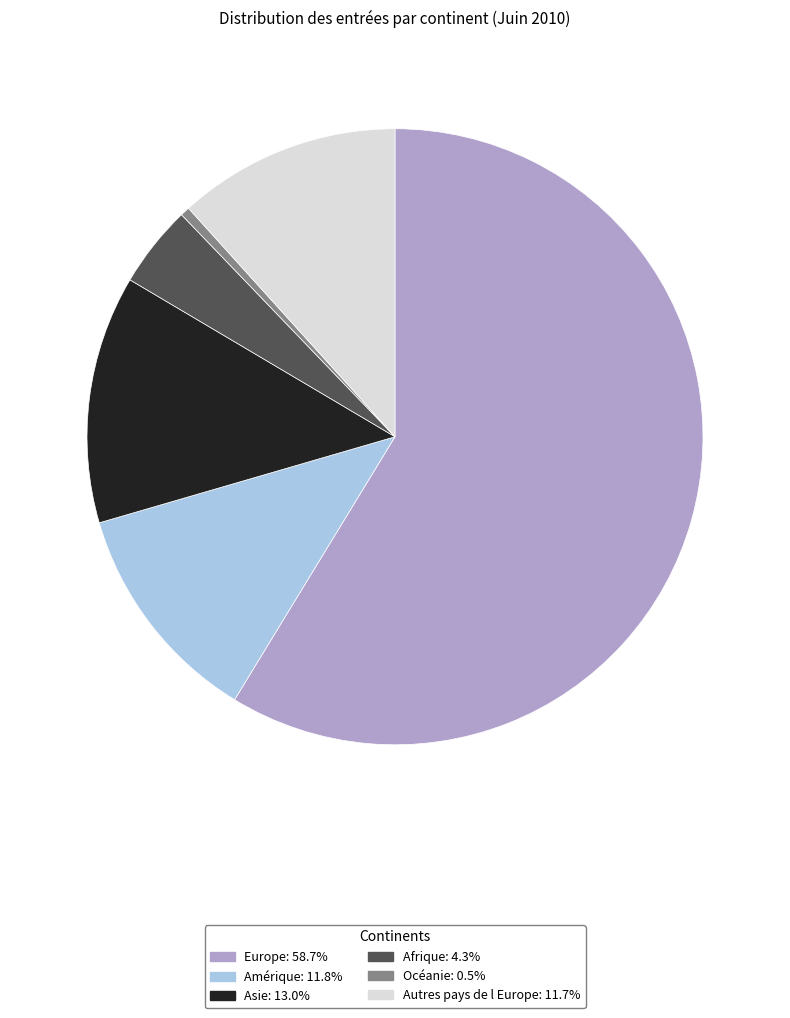

Count the number of slices in the pie.

6